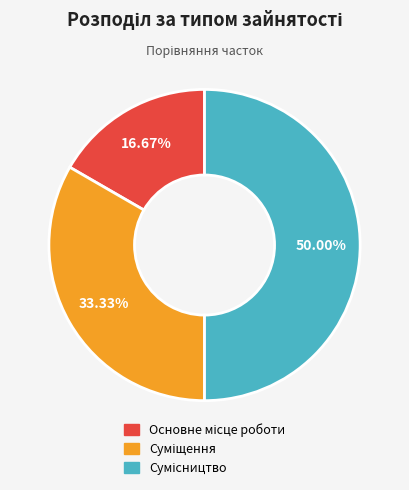

Rank the categories by value from lowest to highest.

Основне місце роботи, Суміщення, Сумісництво